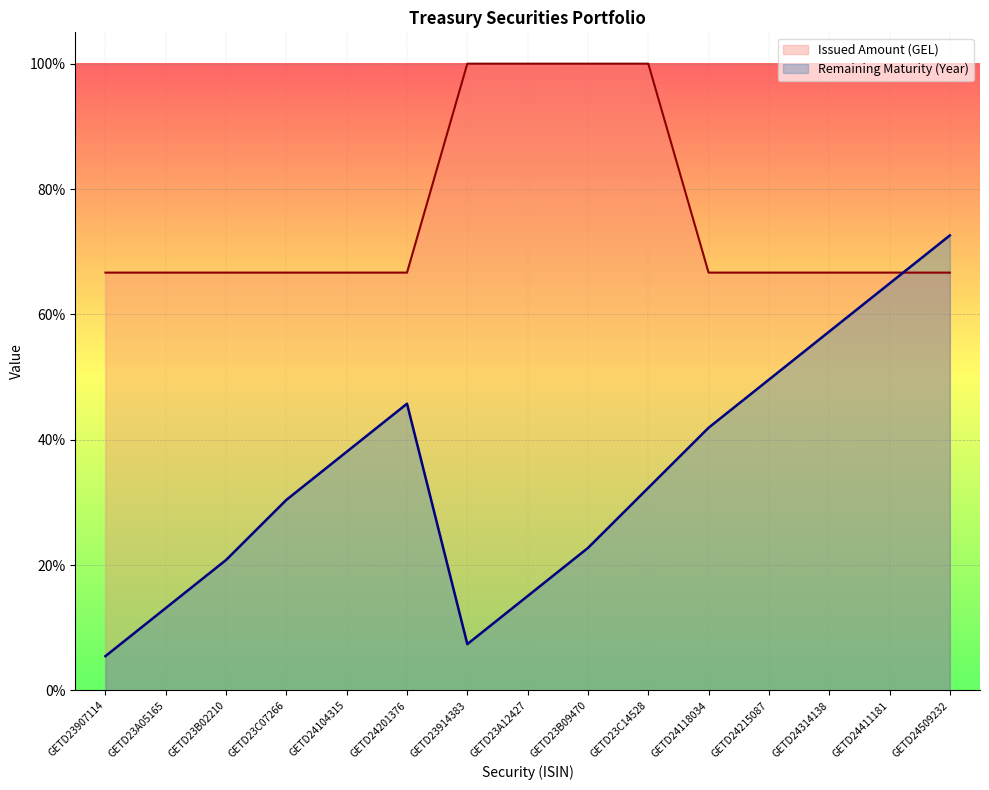

What is the difference between the maximum and second lowest values in the Remaining Maturity (Year) series?

0.7